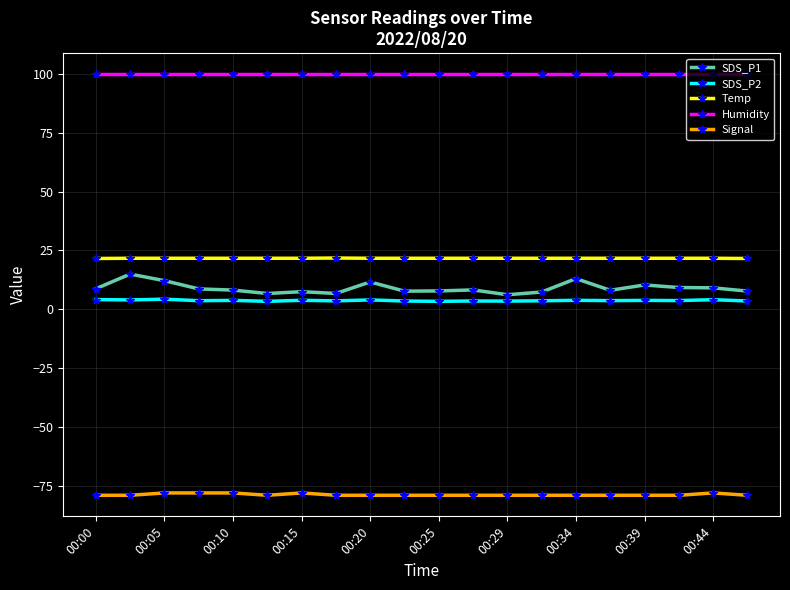

True or false: SDS_P1 has more than 2 interior local peaks.

True